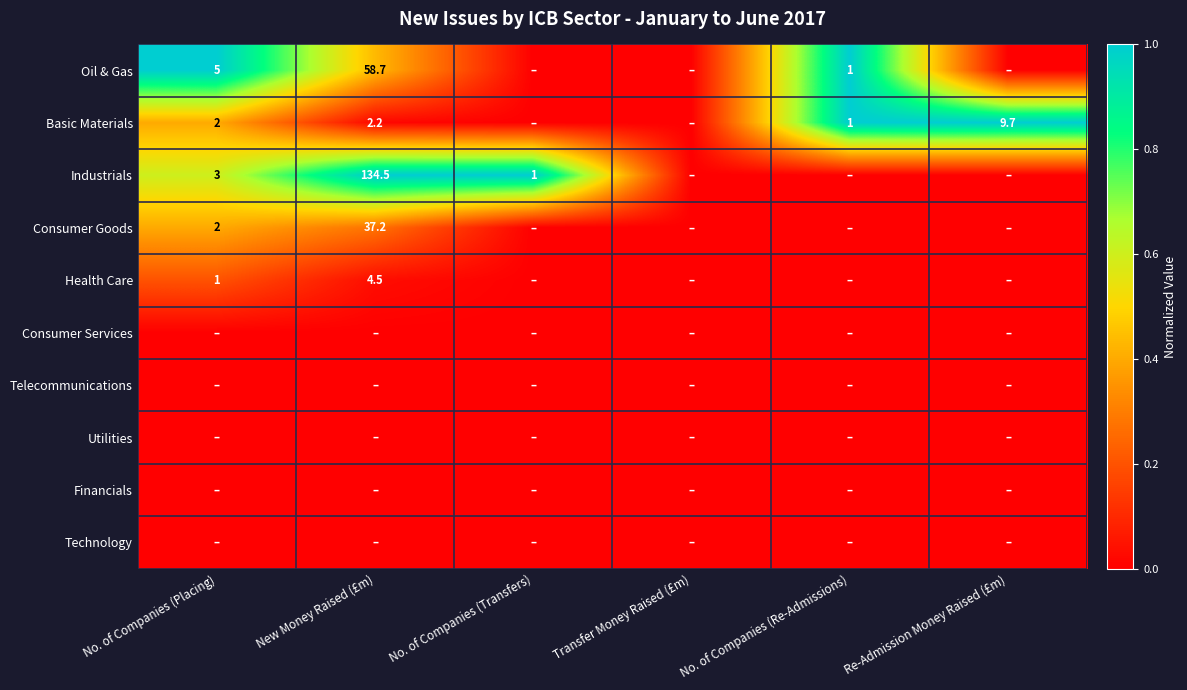

True or false: Basic Materials has a value of 3.3 at New Money Raised (£m).

False